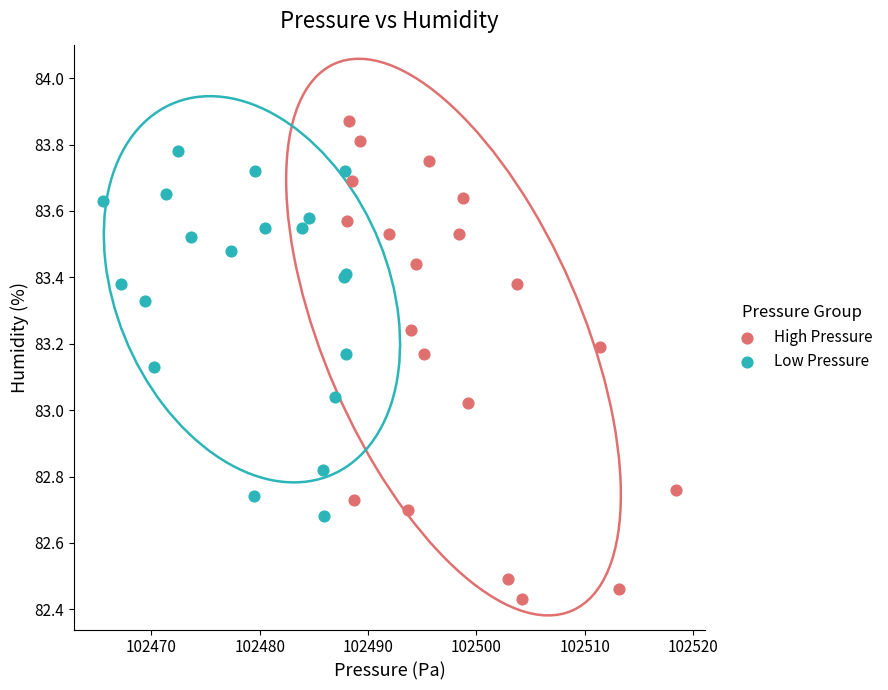

What are all the series names shown in the legend?

High Pressure, Low Pressure